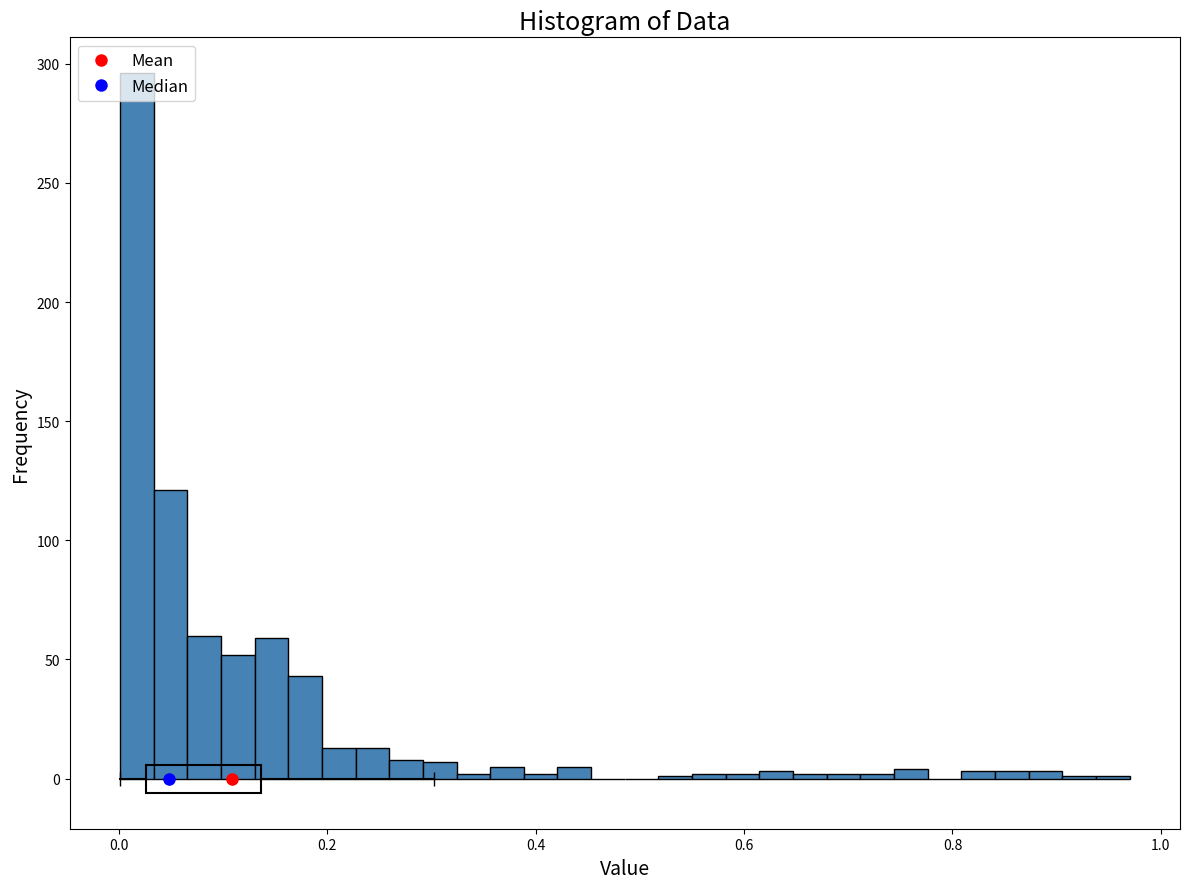

Read against the x-axis, roughly where is the centre of the tallest bar?

0.02